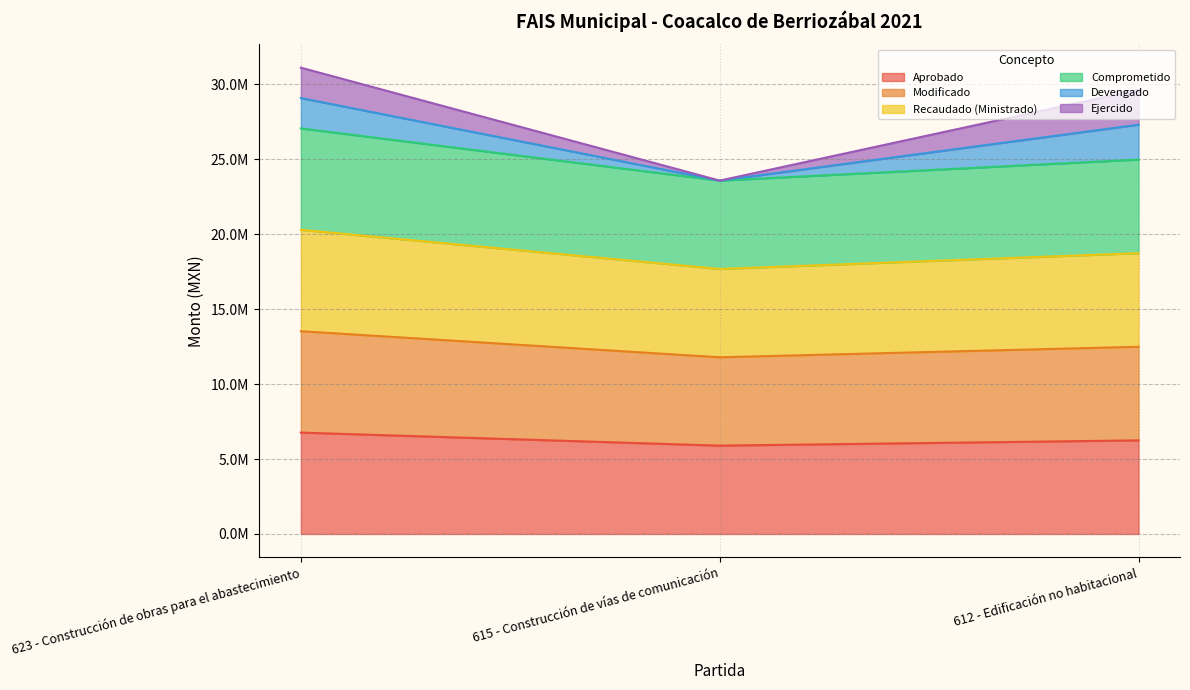

Where is Aprobado nearest to the value 6330256?

612 - Edificación no habitacional